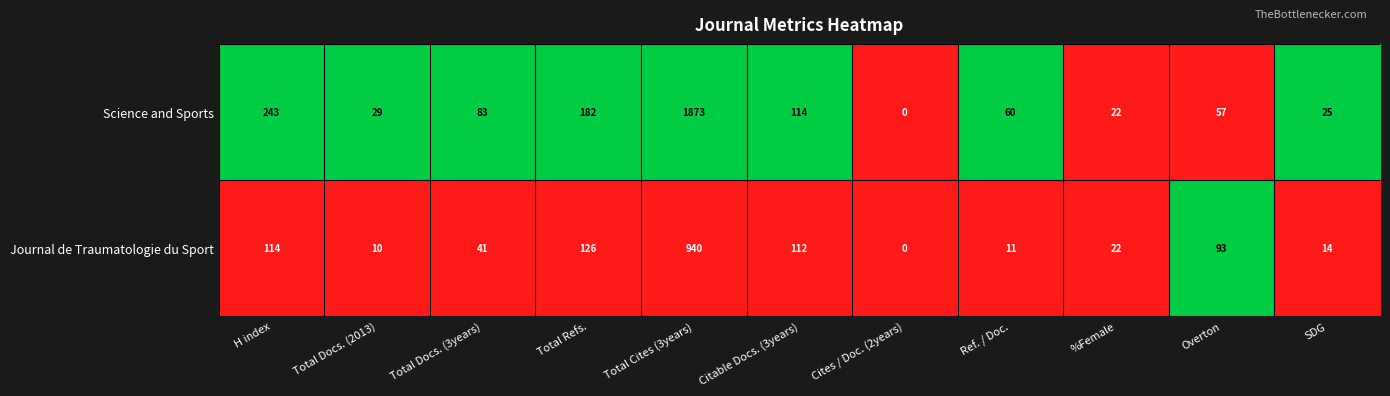

What is the sum of the Journal de Traumatologie du Sport values at Total Docs. (3years) and SDG?

55